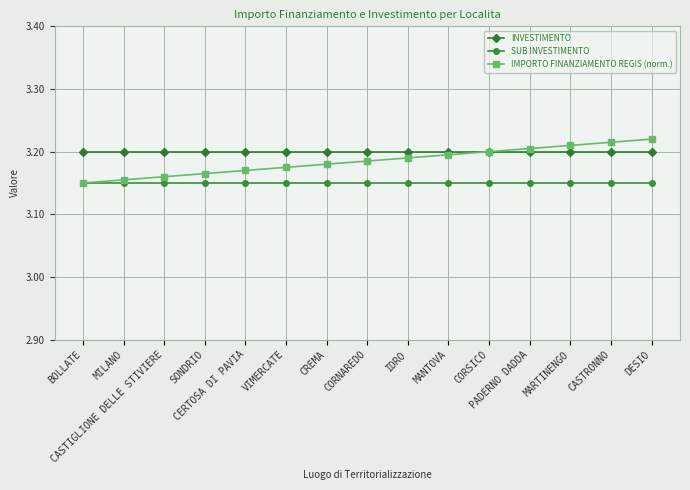

True or false: SUB INVESTIMENTO and INVESTIMENTO intersect in this chart.

False